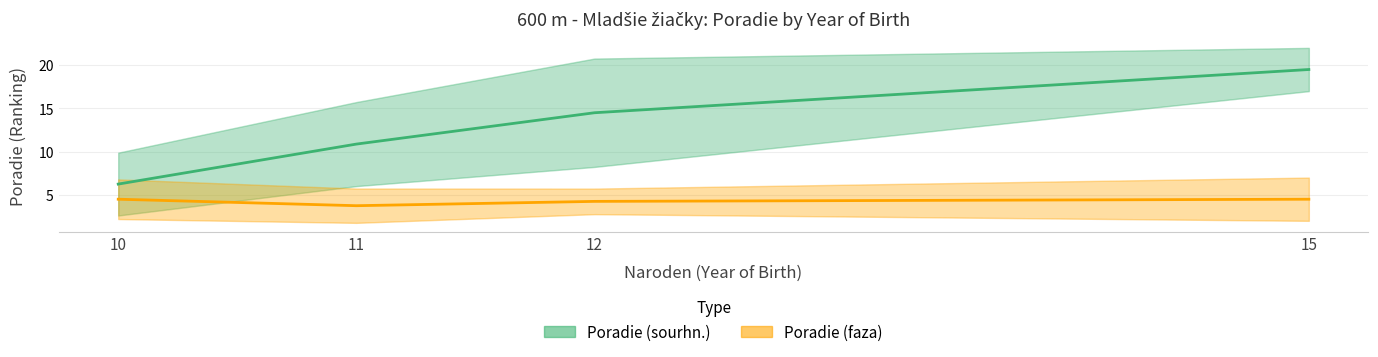

Which category has the highest value across all series?

15